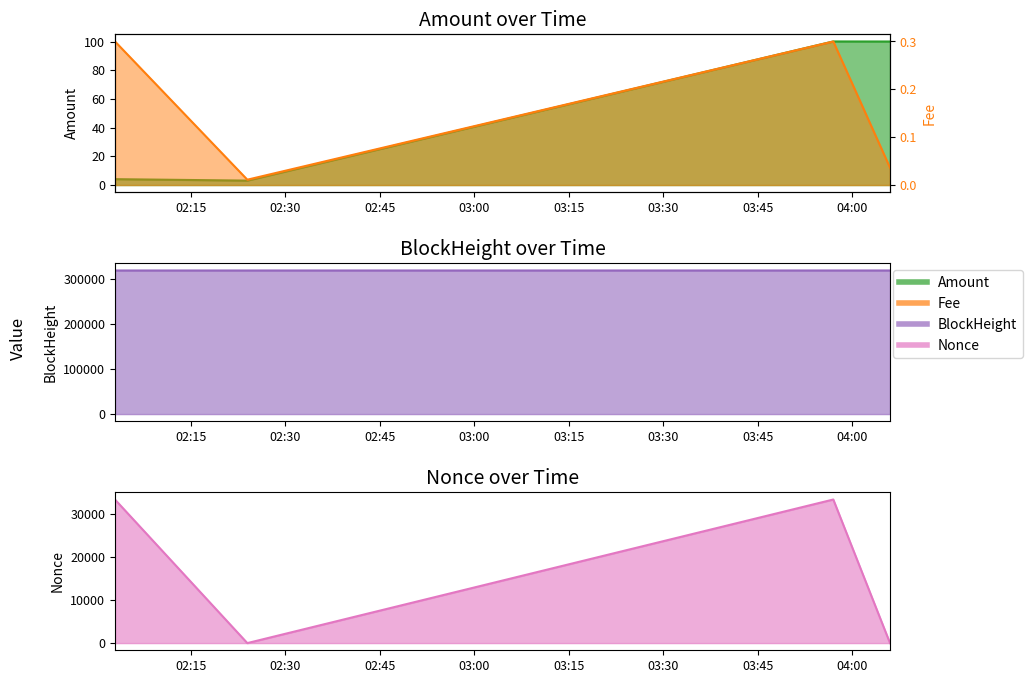

Which category has the lowest value across all series?

2024-01-02 02:24:00